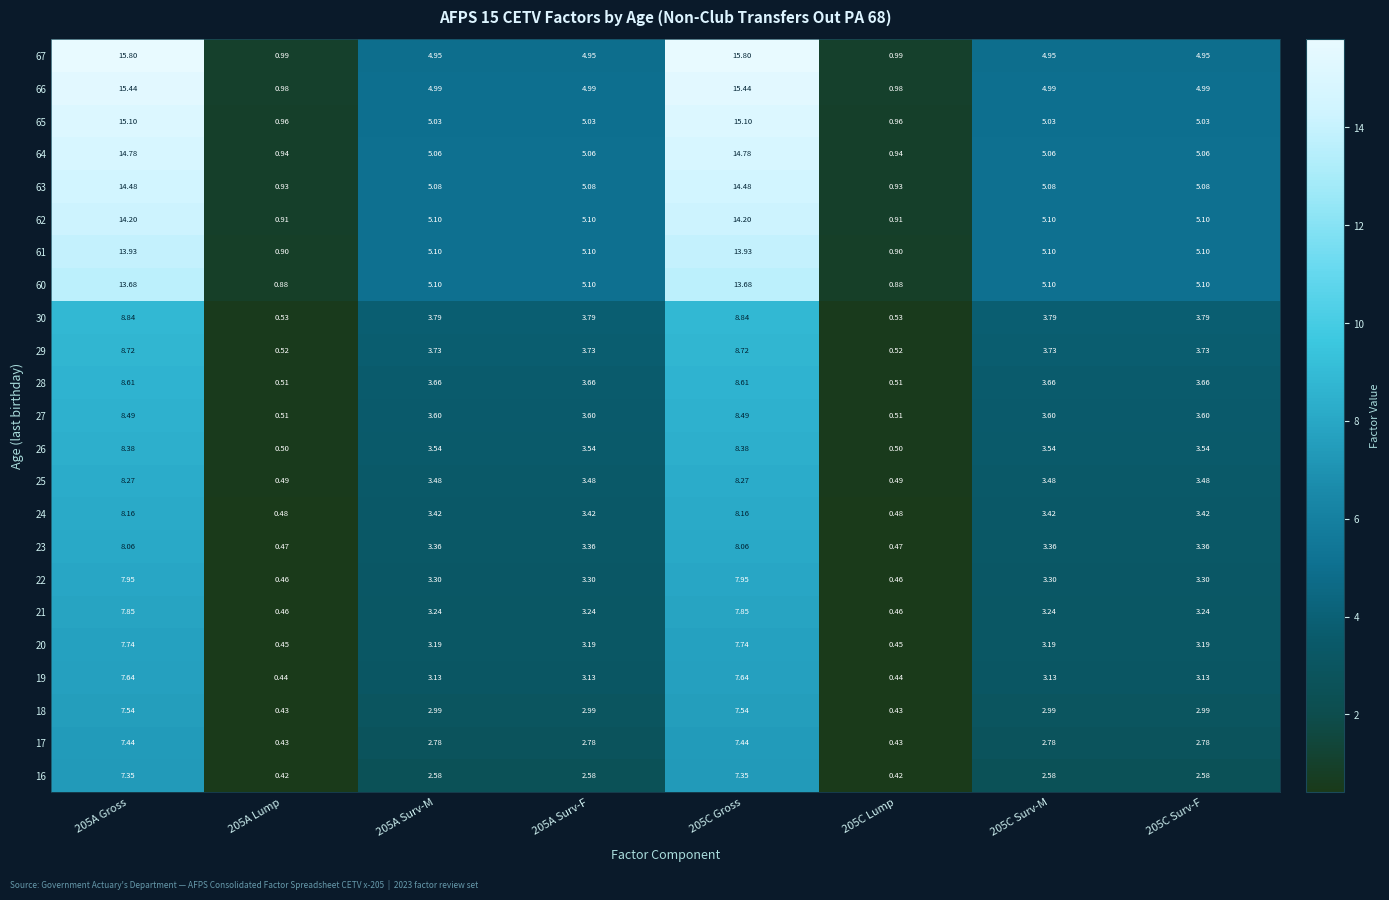

Is the value of 30 at 205A Lump greater than the value of 23 at 205C Gross?

No